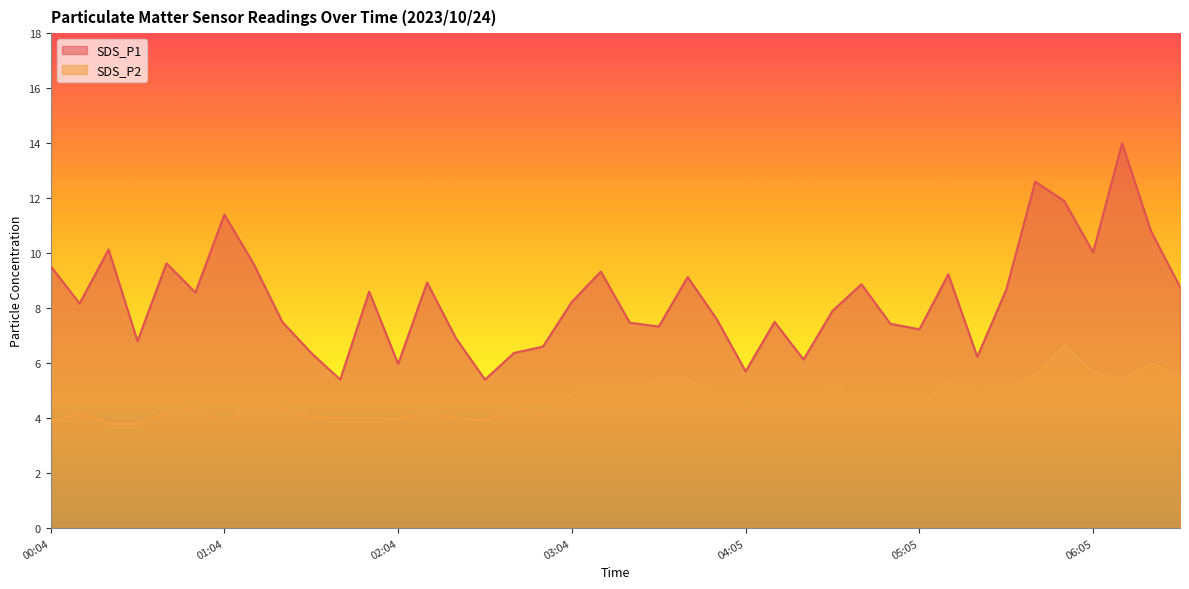

What are all the series names shown in the legend?

SDS_P1, SDS_P2